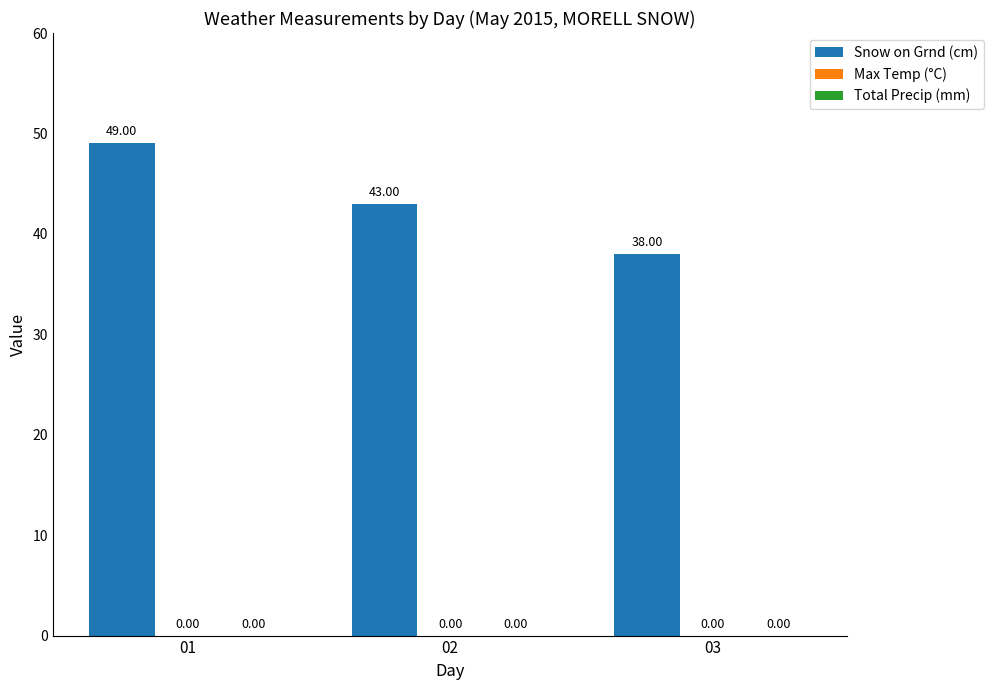

Reading right to left, what are all the values shown in this chart?

Snow on Grnd (cm): 38	43	49
Max Temp (°C): 0	0	0
Total Precip (mm): 0	0	0